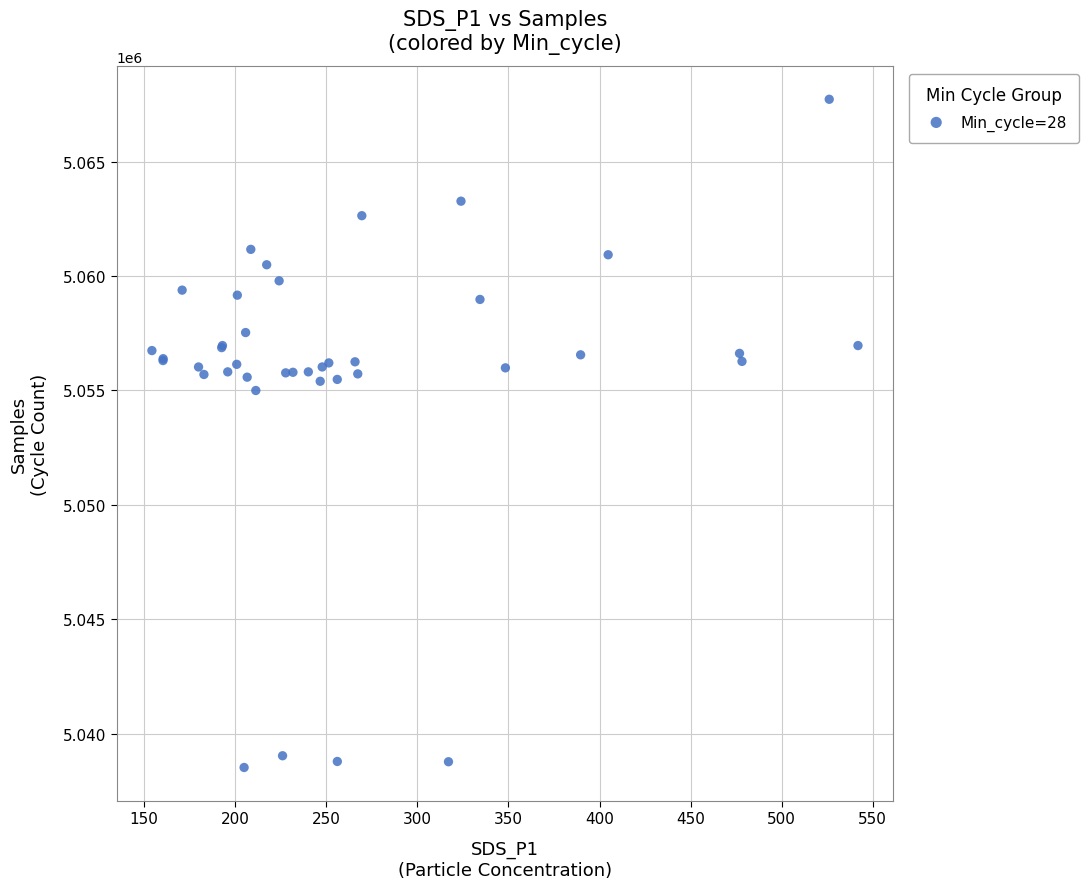

What Y value in the scatter plot is closest to 5053125?

5055000